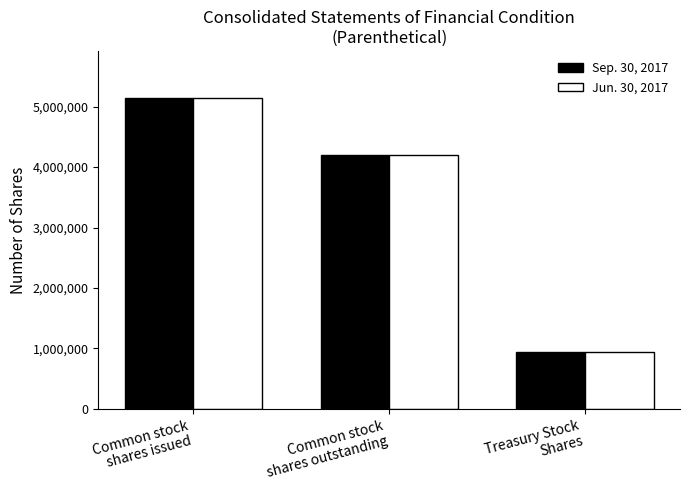

At which label does Jun. 30, 2017 first exceed 4201113?

Common stock
shares issued